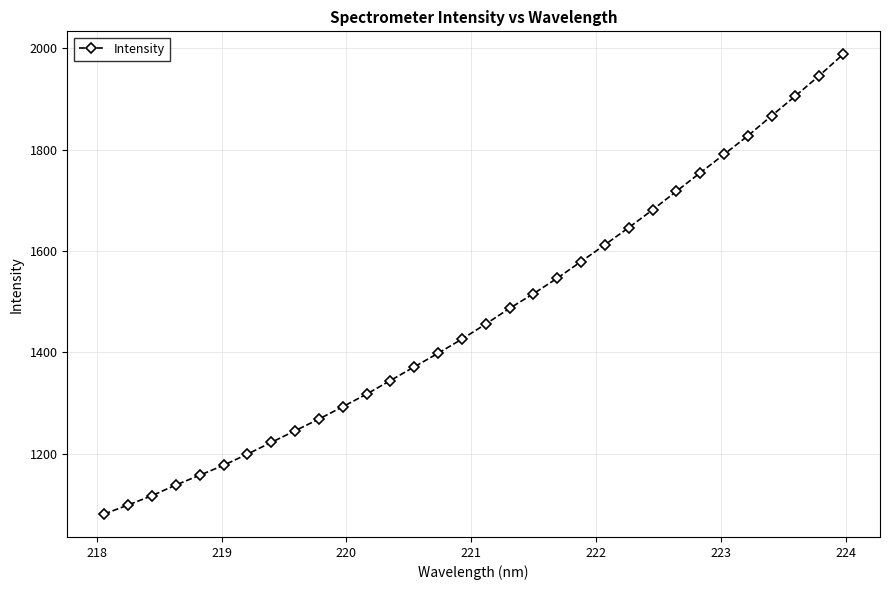

What is the average value?

1474.1